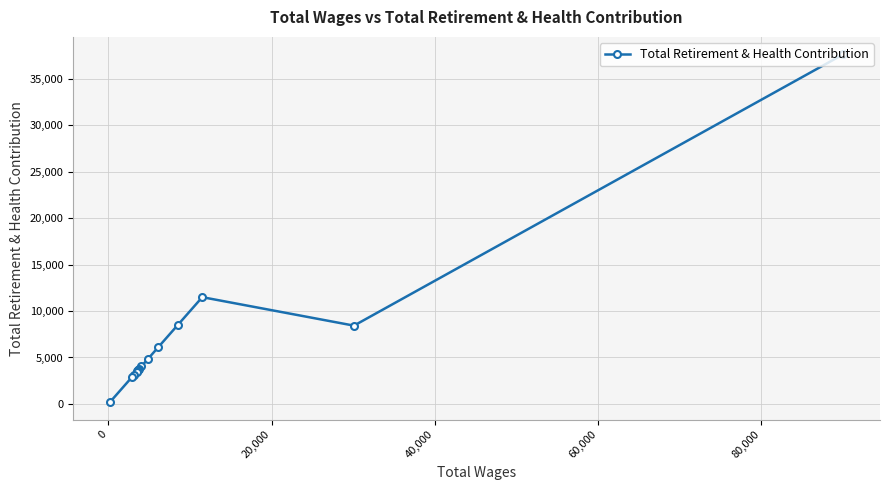

What is the difference between the maximum and minimum values?

37486